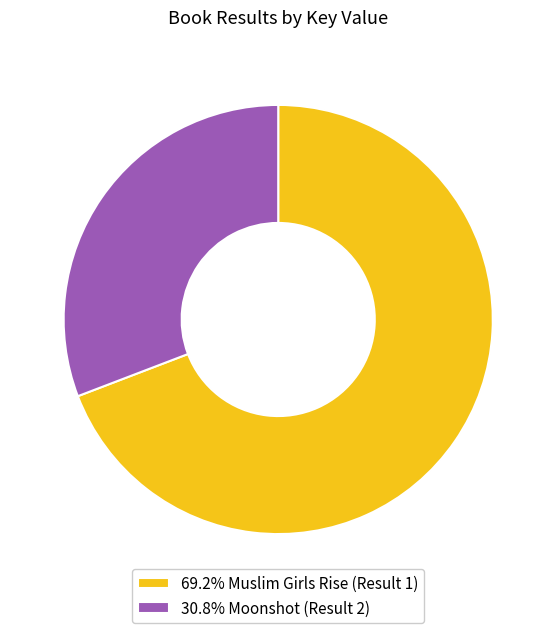

Does any single category account for the majority?

Yes